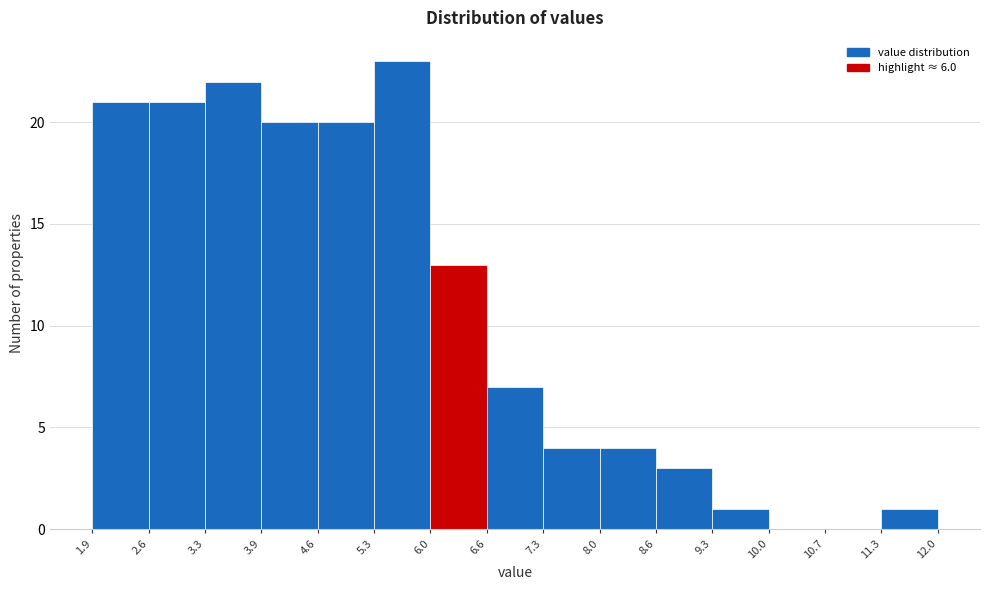

Reading left to right, transcribe this chart: for each bar, give the range it covers on the x-axis and its height. The values are not printed on the chart, so give them approximately, as read against the axis.

1.9 to 2.6: 21
2.6 to 3.3: 21
3.3 to 3.9: 22
3.9 to 4.6: 20
4.6 to 5.3: 20
5.3 to 6.0: 23
6.0 to 6.6: 13
6.6 to 7.3: 7
7.3 to 8.0: 4
8.0 to 8.6: 4
8.6 to 9.3: 3
9.3 to 10.0: 1
10.0 to 10.7: 0
10.7 to 11.3: 0
11.3 to 12.0: 1